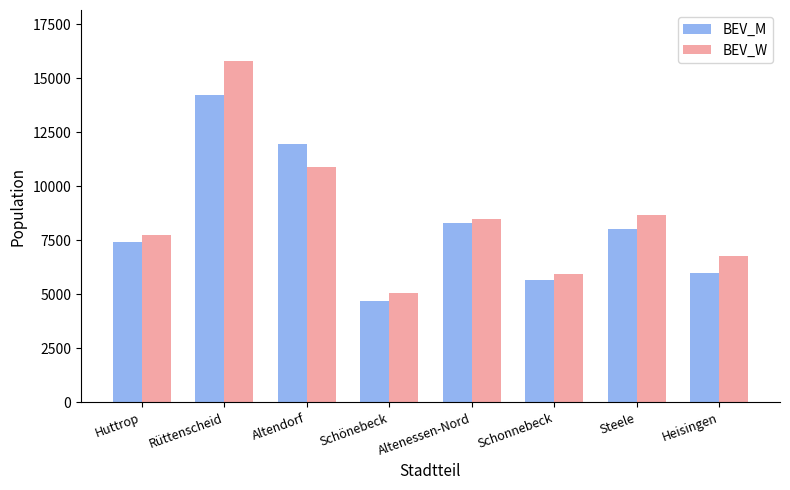

What is the label of the 1st bar from the right?

Heisingen